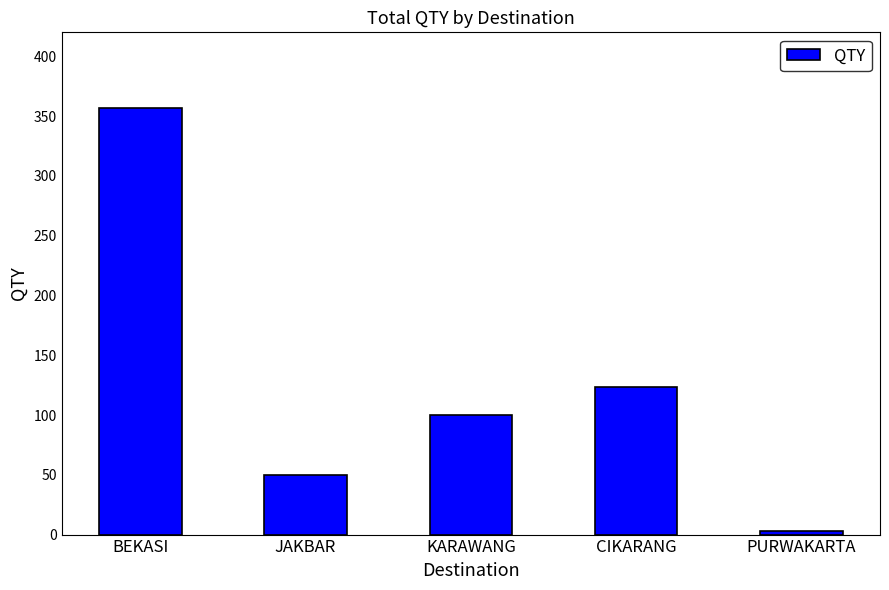

How many distinct data groups are displayed?

1